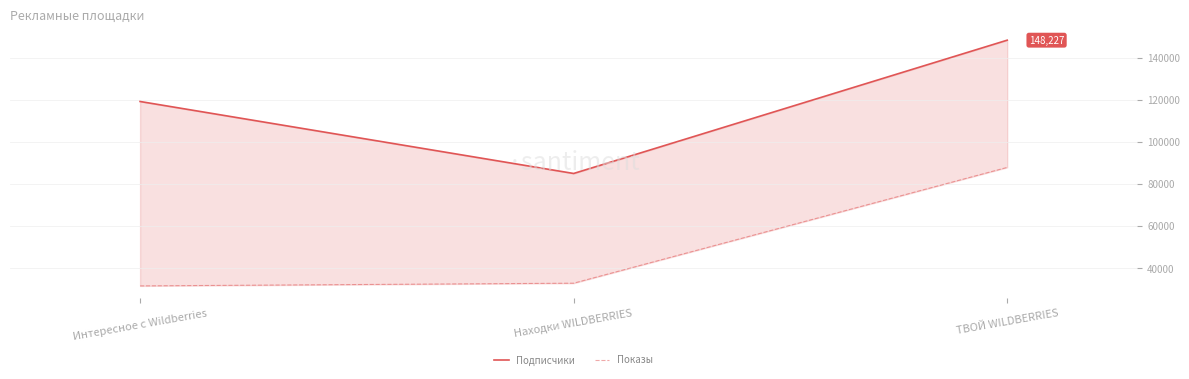

What is the value of the Подписчики point at the 3rd from the left?

148227